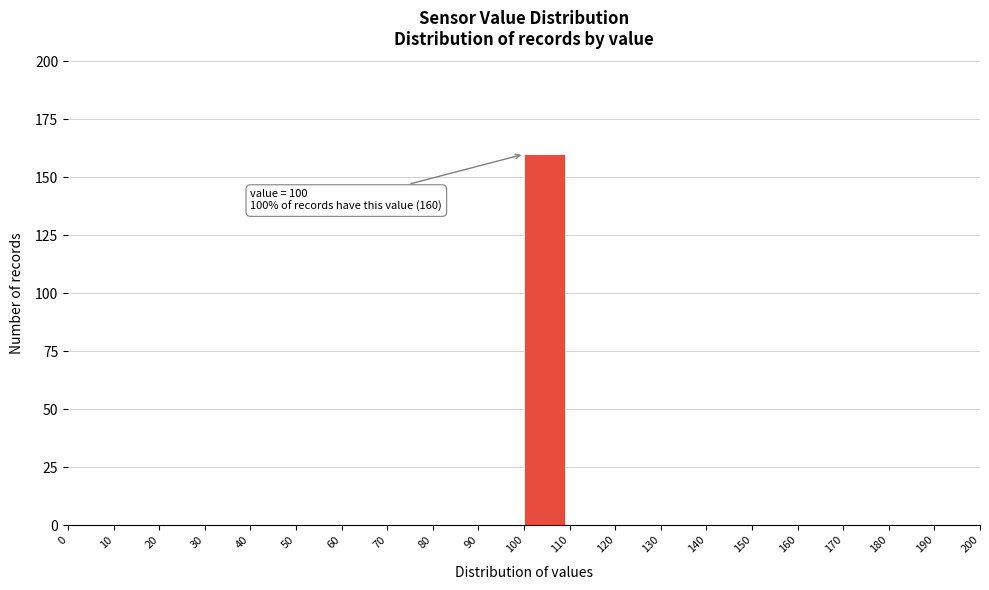

Which range on the x-axis has the tallest bar?

100 to 110